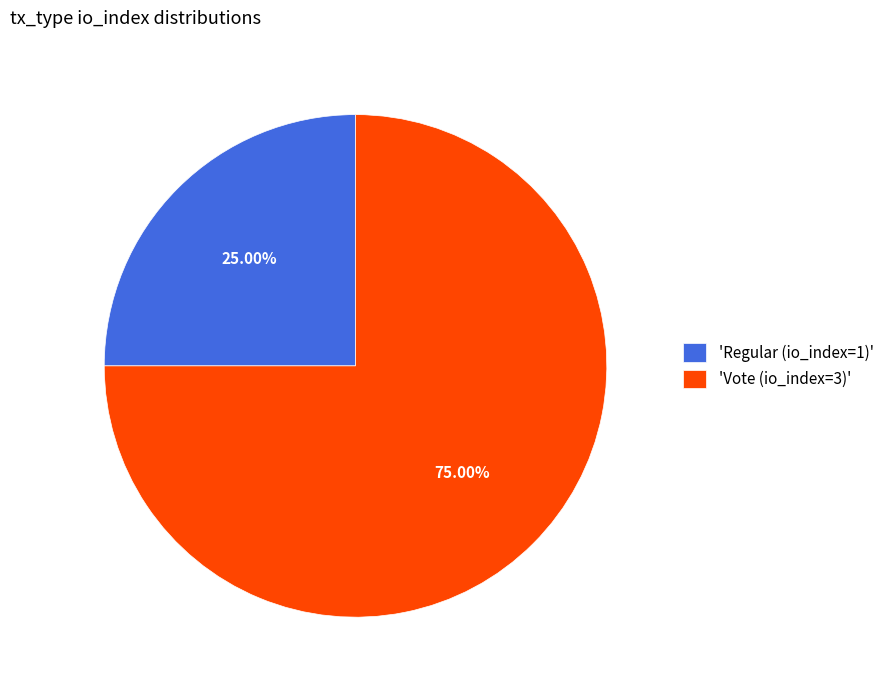

Do 'Regular (io_index=1)' and 'Vote (io_index=3)' together represent more than half of the pie?

Yes